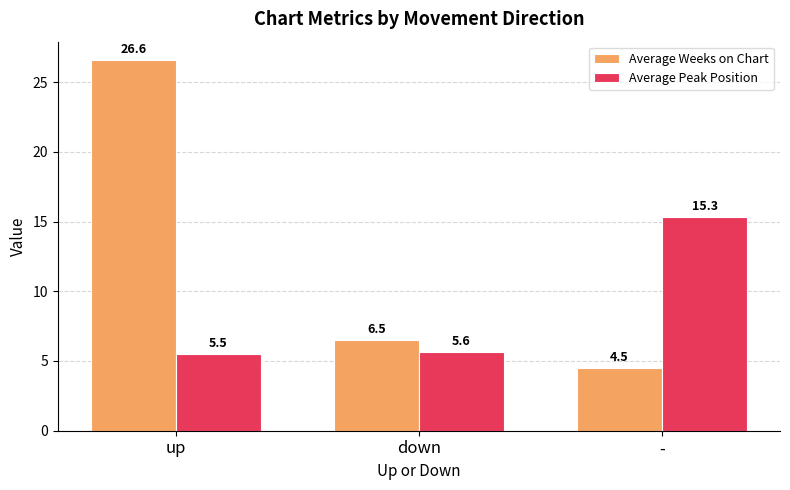

What is the total value across all series at up?

32.1